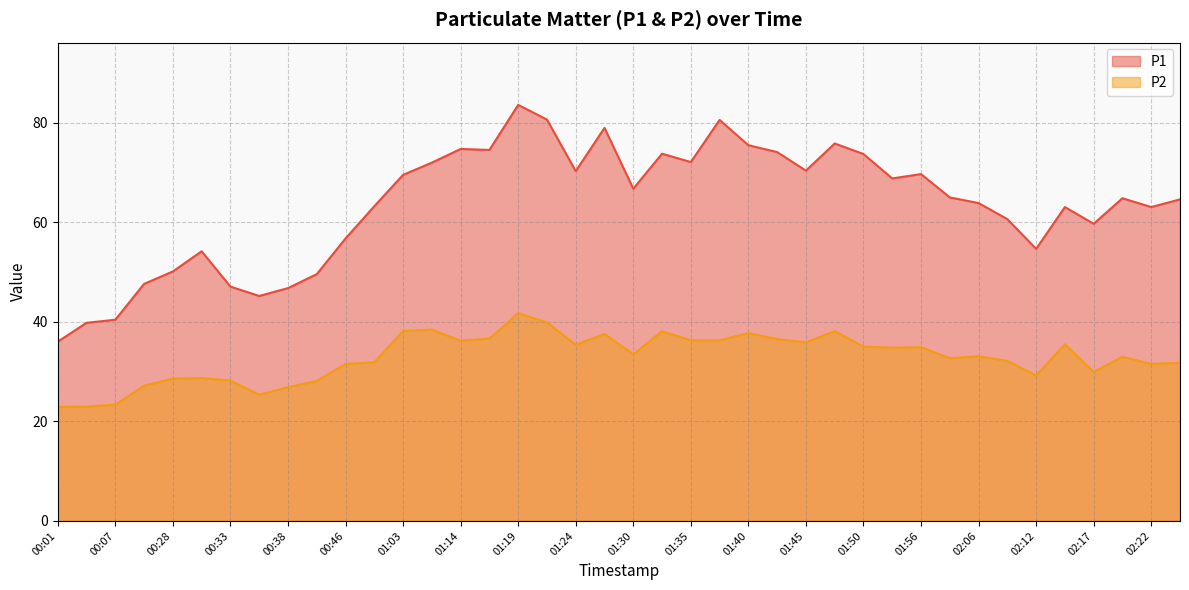

At how many categories does at least one series exceed 53?

31